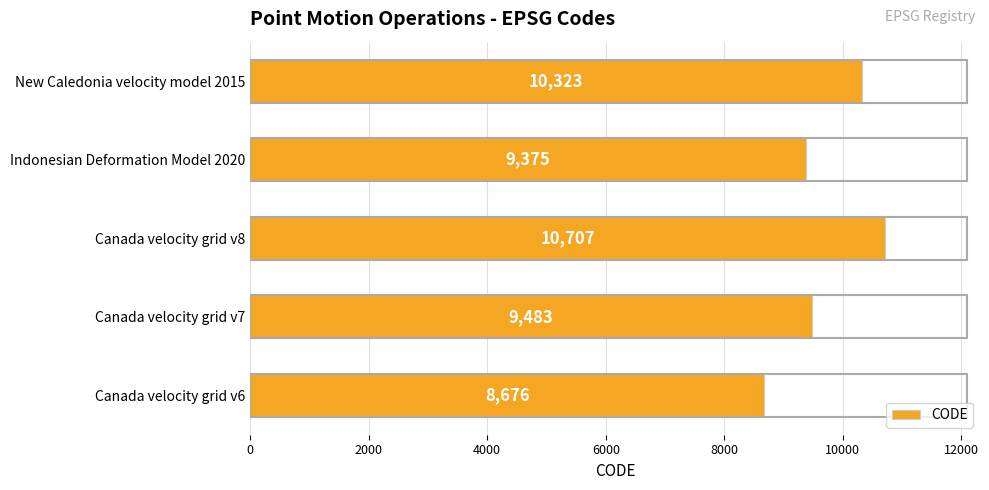

List the labels in order of value, largest first.

Canada velocity grid v8, New Caledonia velocity model 2015, Canada velocity grid v7, Indonesian Deformation Model 2020, Canada velocity grid v6